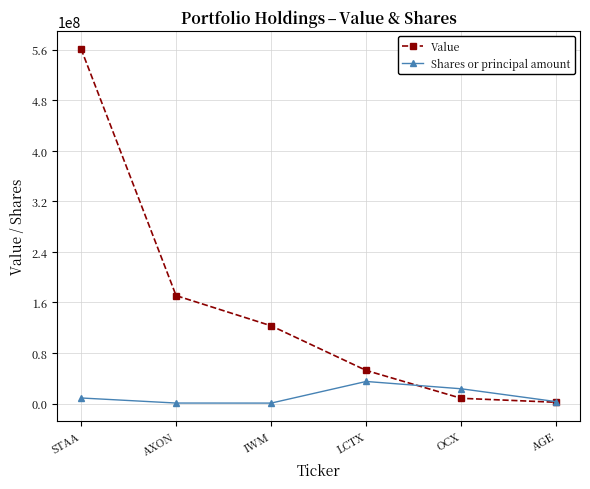

Which series changed the most between AXON and OCX?

Value